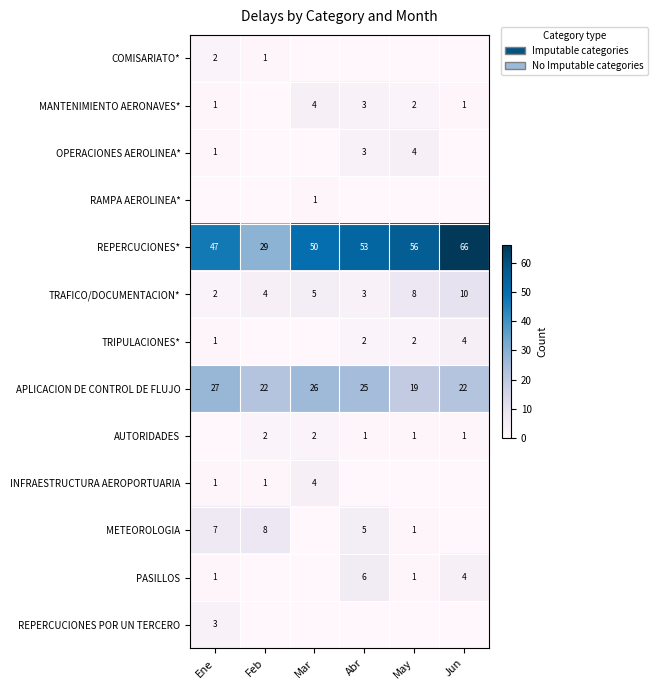

What is the sum of all APLICACION DE CONTROL DE FLUJO values?

141